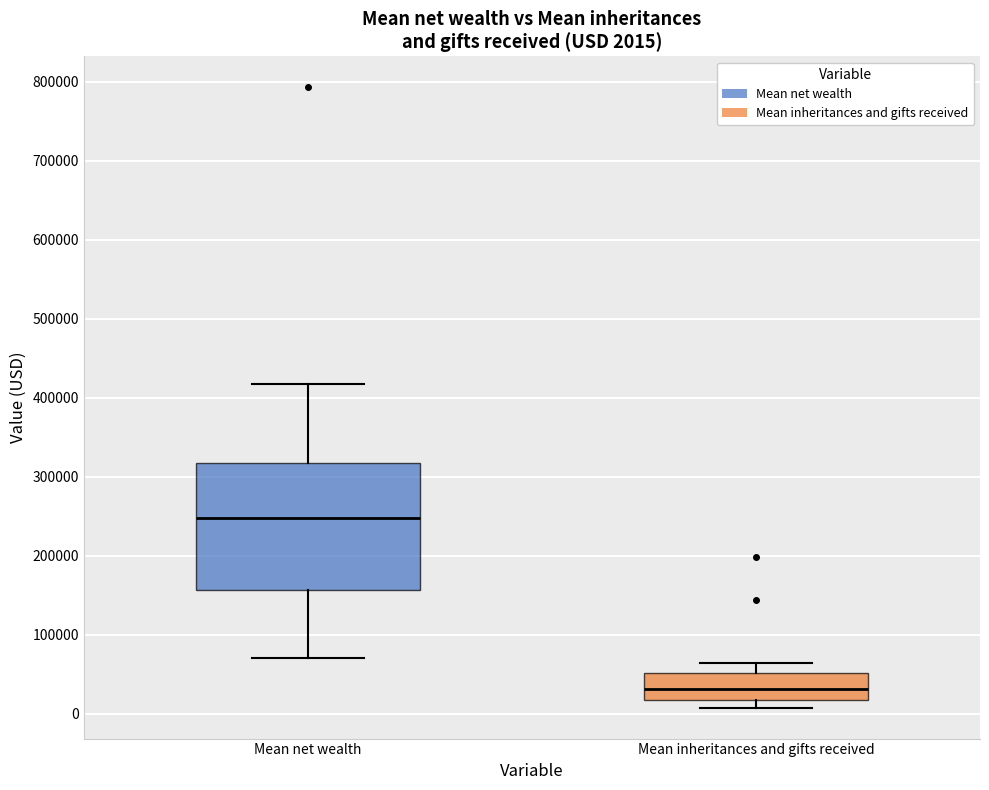

Which box has the highest median line?

Mean net wealth